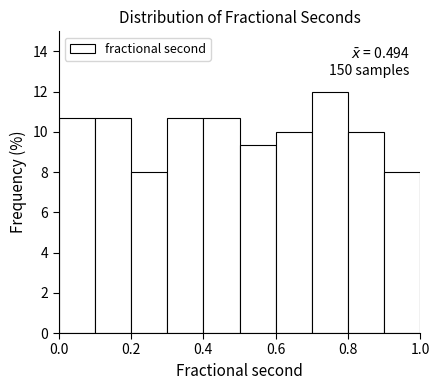

Which range on the x-axis has the tallest bar?

0.7 to 0.8